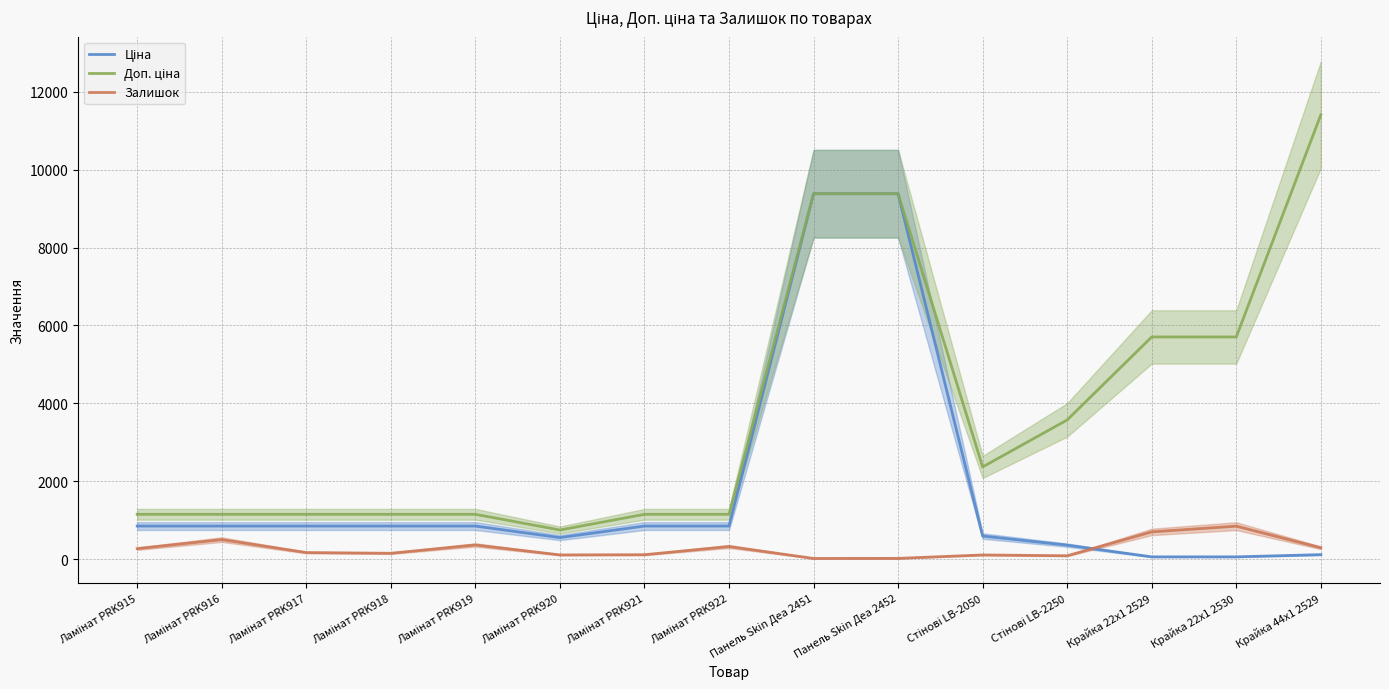

List the labels in order of Доп. ціна value, smallest first.

Ламінат PRK920, Ламінат PRK915, Ламінат PRK916, Ламінат PRK917, Ламінат PRK918, Ламінат PRK919, Ламінат PRK921, Ламінат PRK922, Стінові LB-2050, Стінові LB-2250, Крайка 22x1 2529, Крайка 22x1 2530, Панель Skin Деа 2451, Панель Skin Деа 2452, Крайка 44x1 2529